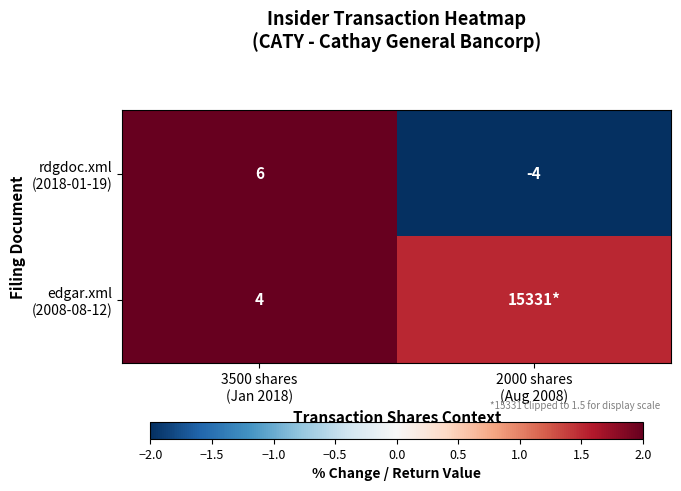

What is the highest value of the rdgdoc.xml (2018-01-19) series?

6.0